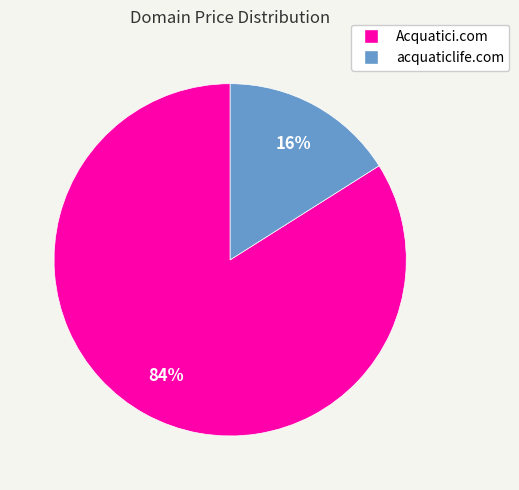

Approximately how many times larger is the value at acquaticlife.com compared to Acquatici.com?

0.2